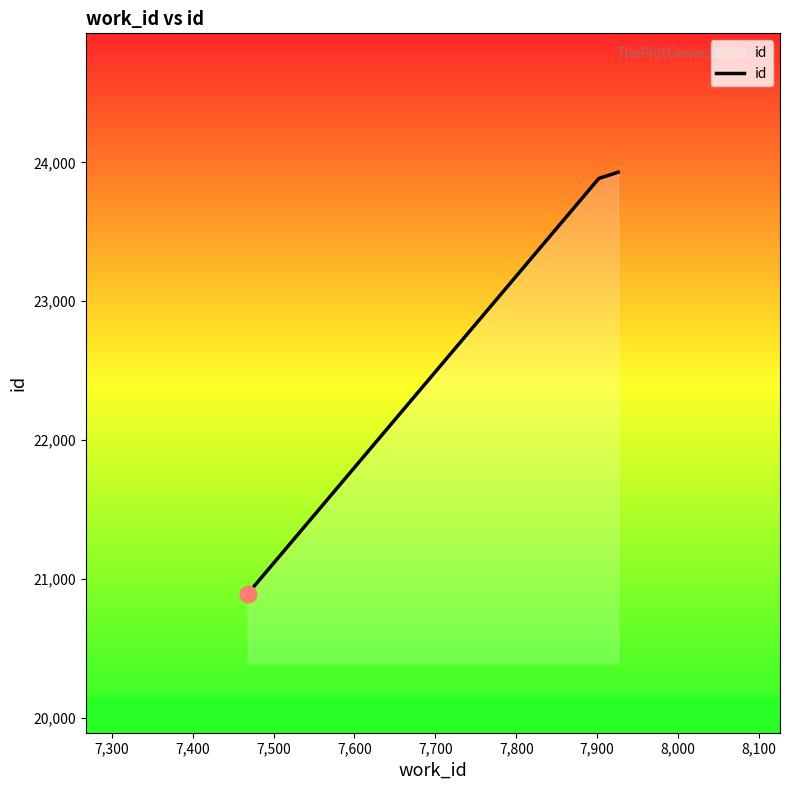

How many categories are shown in the chart?

3